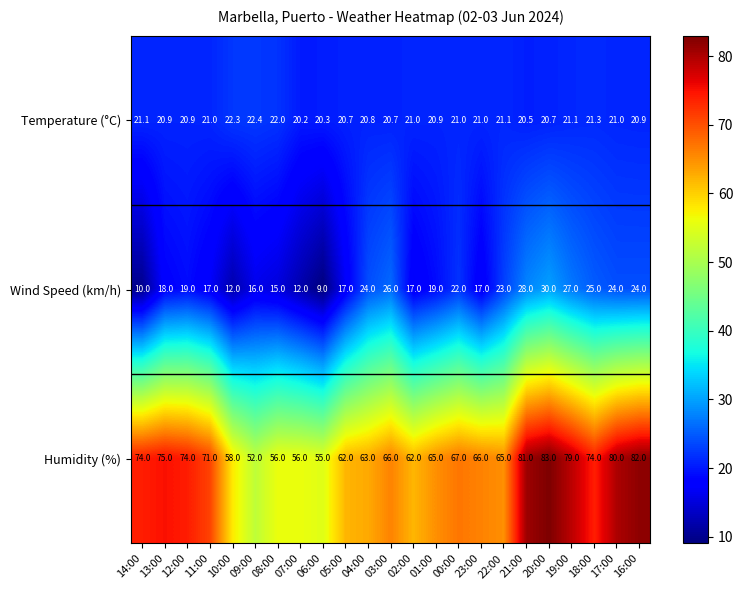

Is it true that Humidity (%) equals 77.1 at 08:00?

False